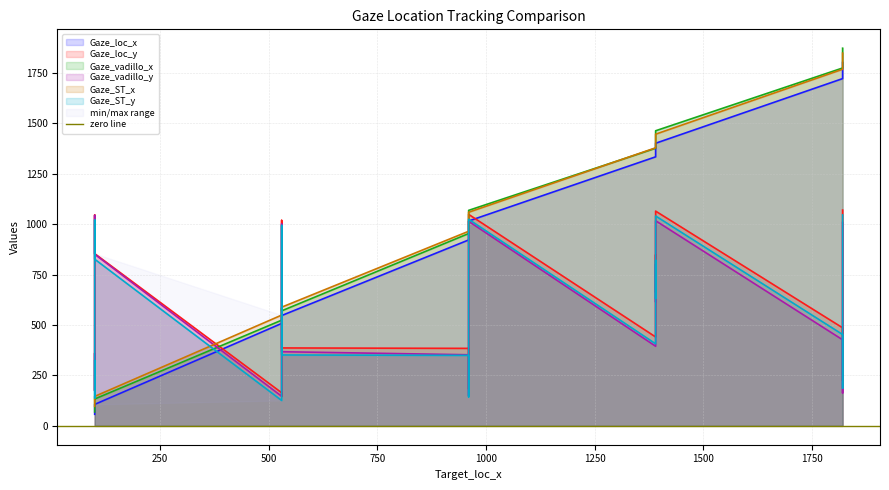

What is the minimum value for Gaze_ST_y?

125.7